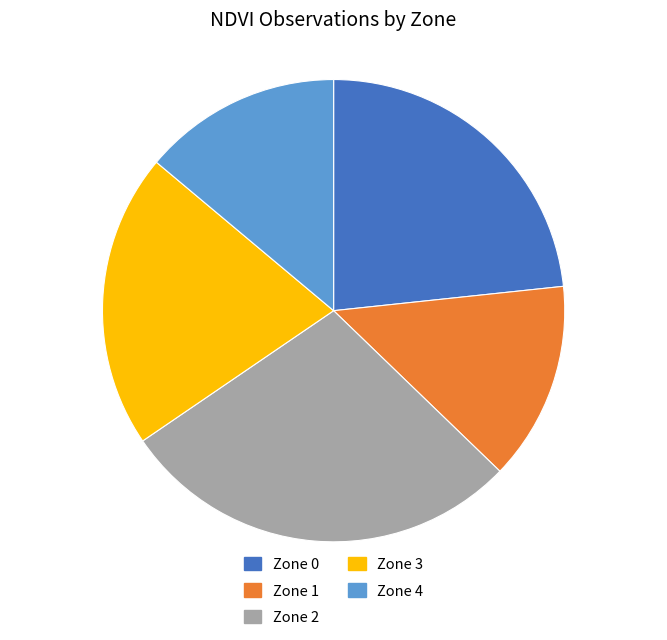

Combined, do Zone 4 and Zone 3 account for over 50%?

No